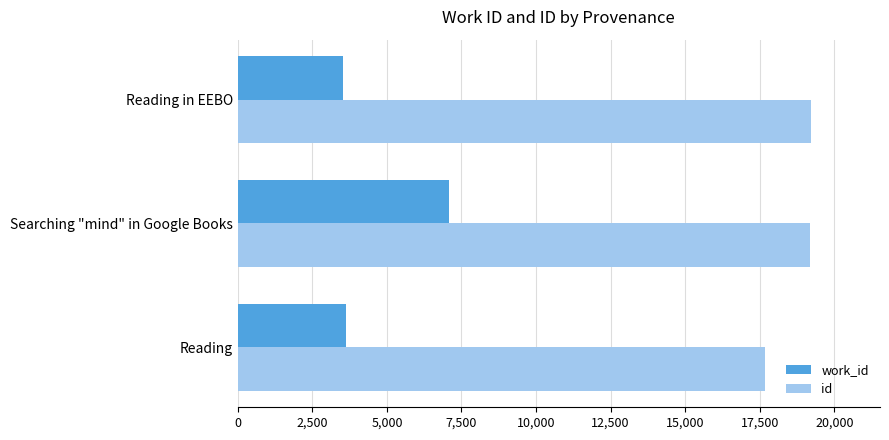

What is the difference between the work_id values at Searching "mind" in Google Books and Reading?

3480